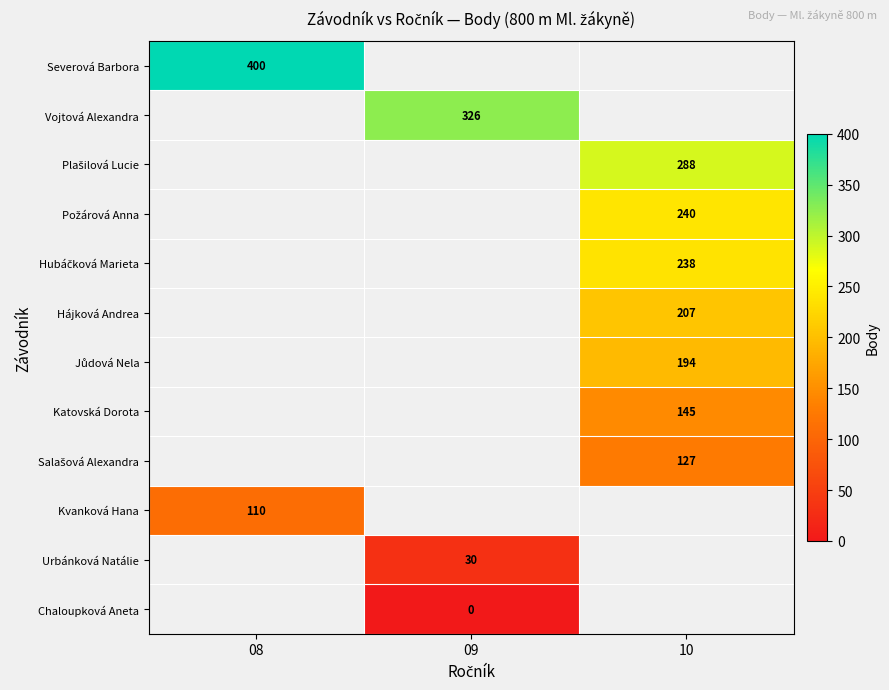

How many positive values does the Hubáčková Marieta series have?

1